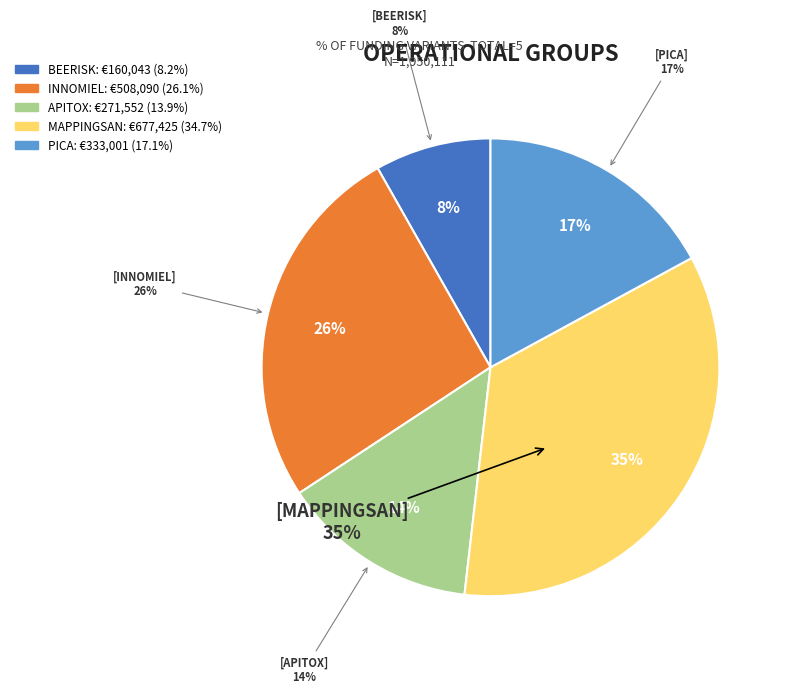

Approximately how many times larger is the value at PICA compared to INNOMIEL?

0.7